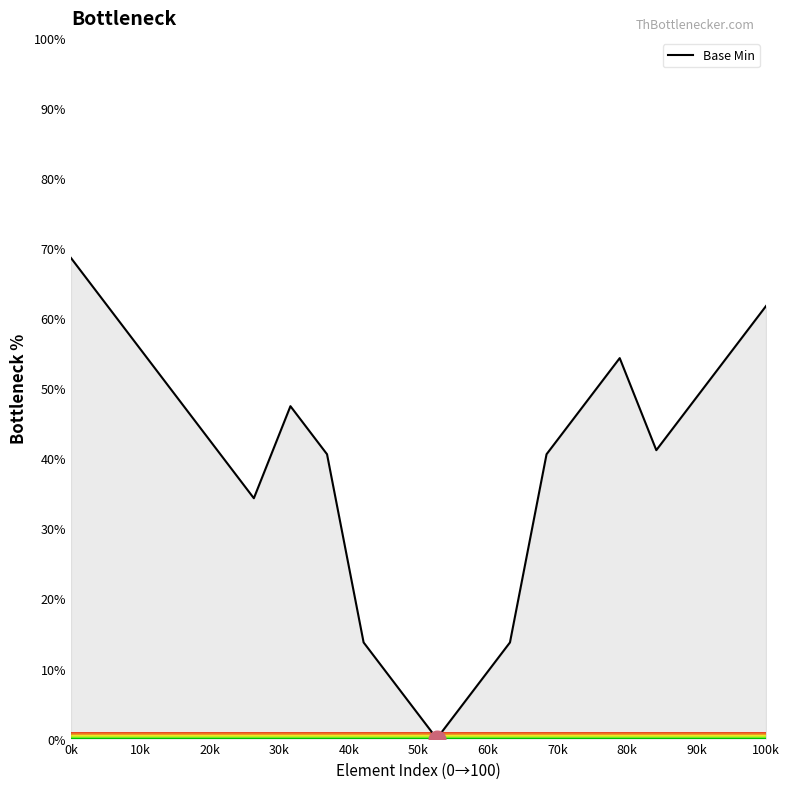

What is the maximum value shown in the chart?

68.6